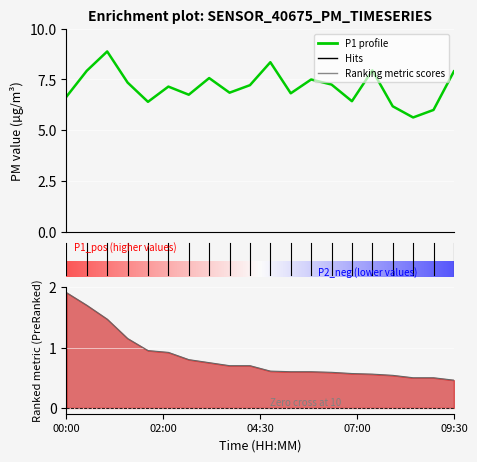

What position from the left is 10.0?

11